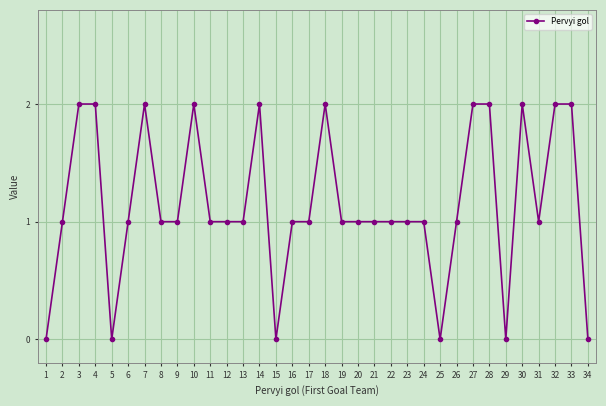

How many distinct data groups are displayed?

1